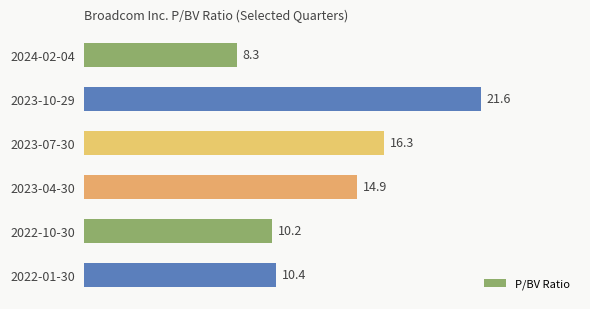

How many categories are shown in the chart?

6